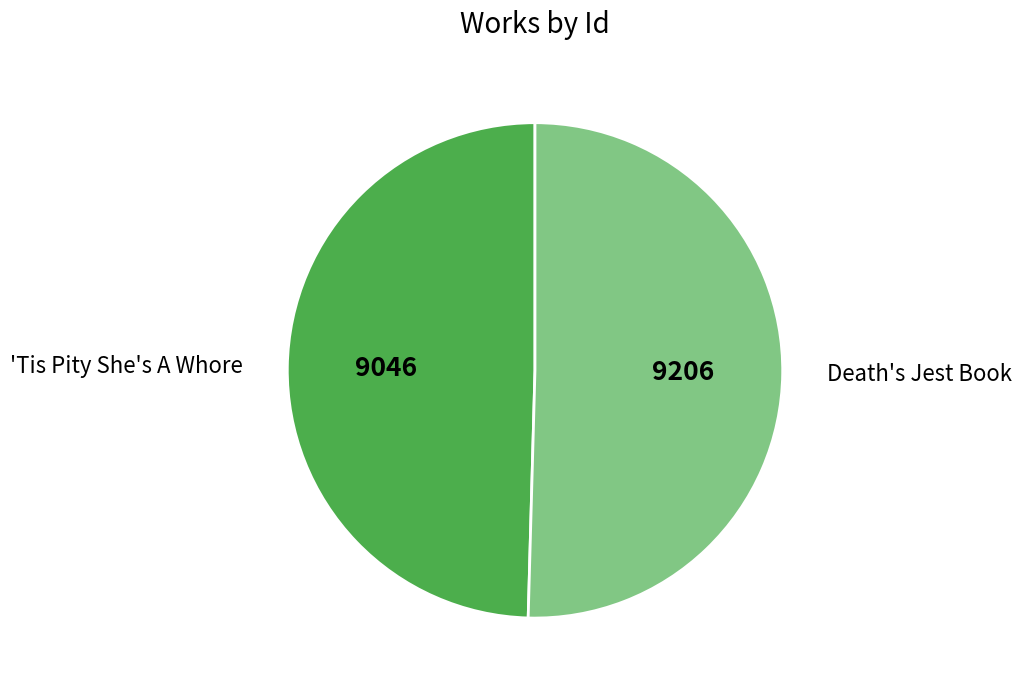

Approximately how many times larger is the value at Death's Jest Book compared to 'Tis Pity She's A Whore?

1.0